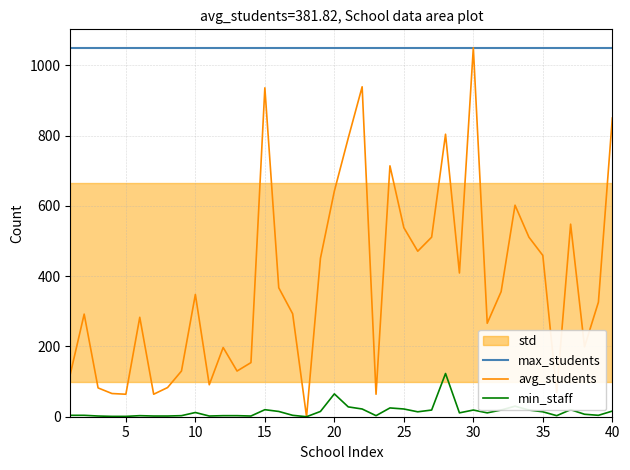

True or false: max_students and avg_students cross at least once.

False